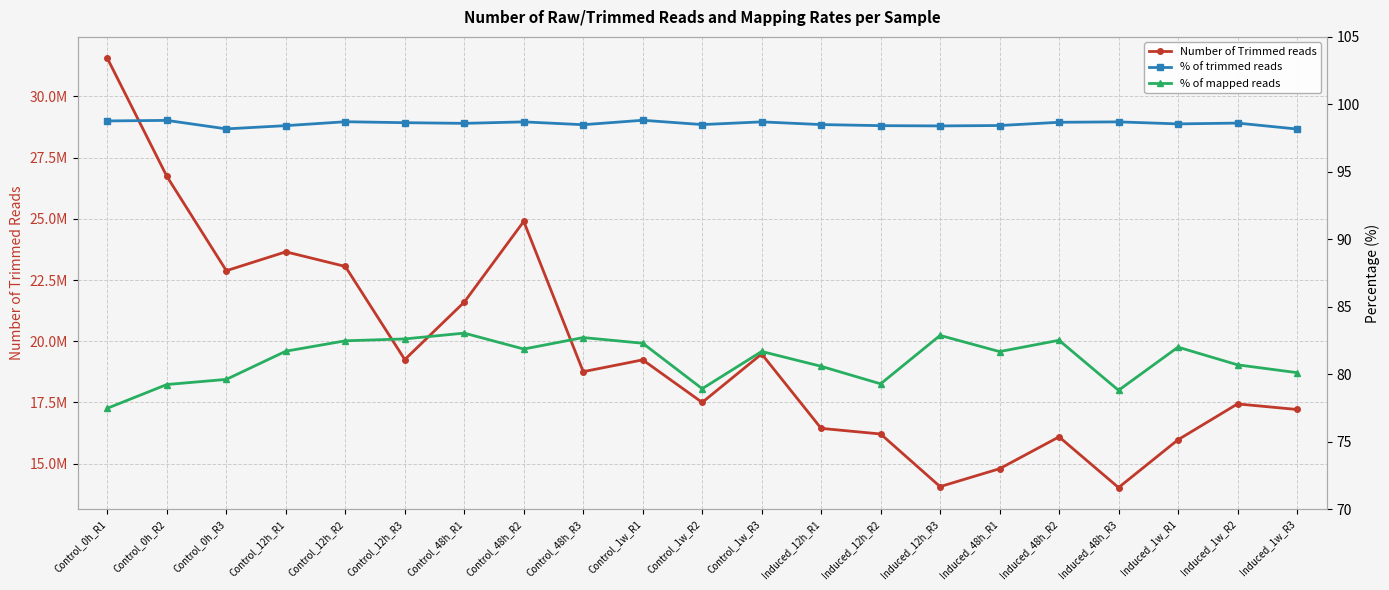

What are all the series names shown in the legend?

Number of Trimmed reads, % of trimmed reads, % of mapped reads